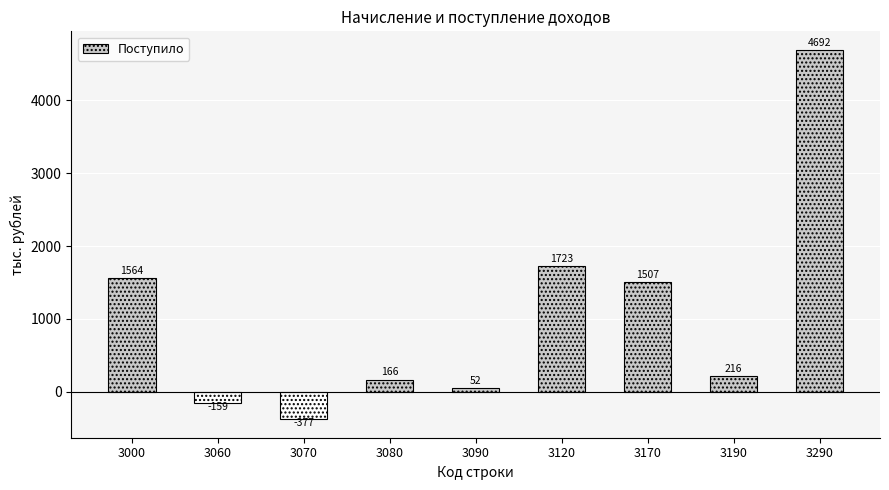

The chart shows a value of 216 at 3190. True or false?

True